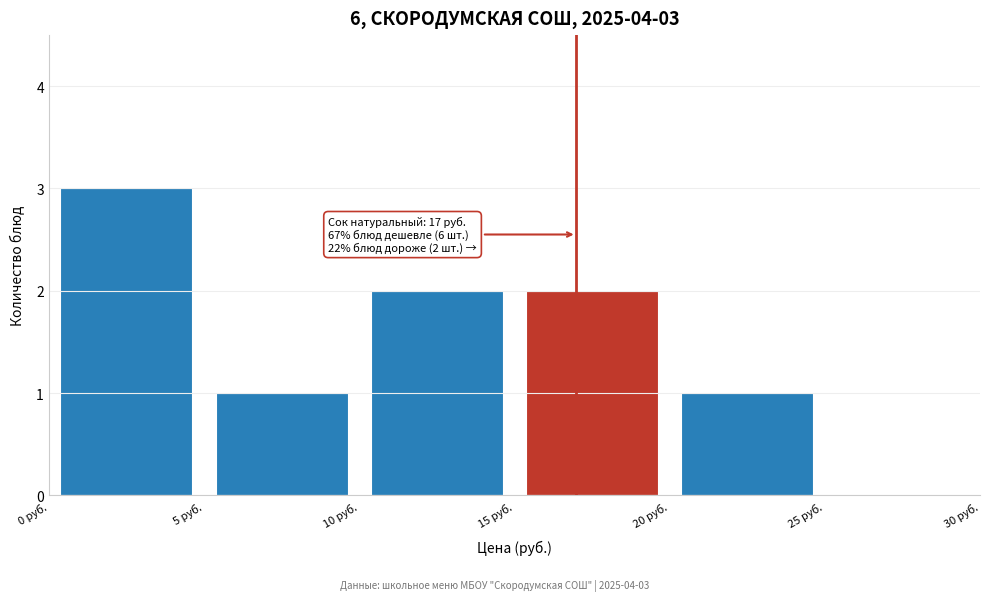

Which range on the x-axis has the tallest bar?

0 to 5